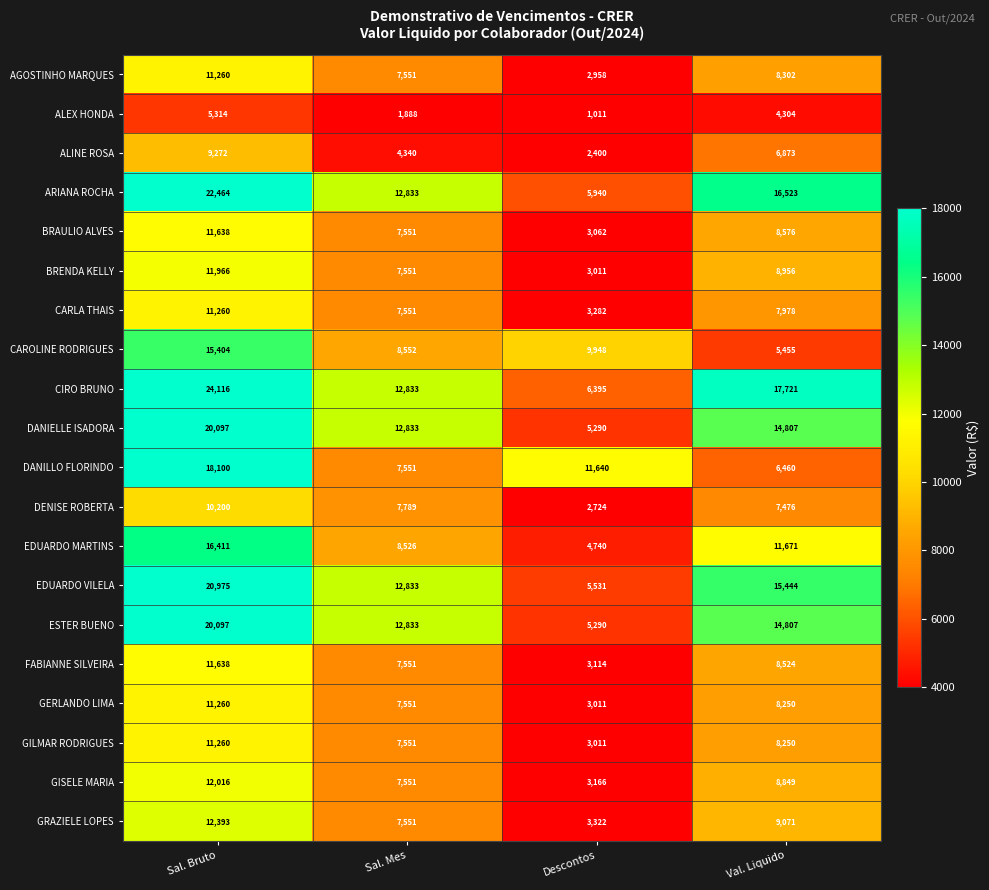

The value of FABIANNE SILVEIRA at Val. Liquido is 8524. True or false?

True